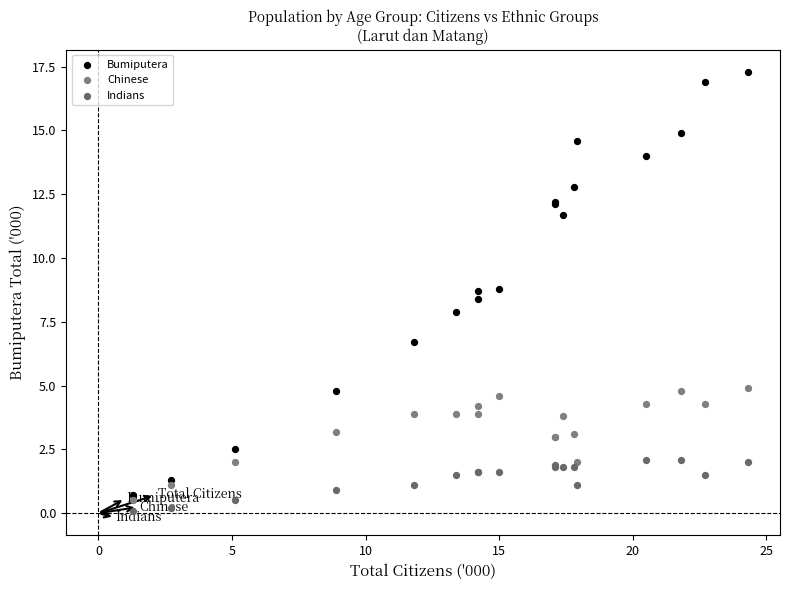

Which series contains the lowest Y value?

Indians